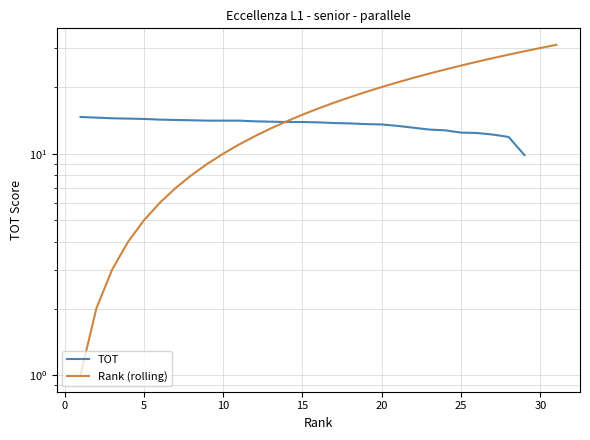

What is the lowest value of the TOT series?

9.8